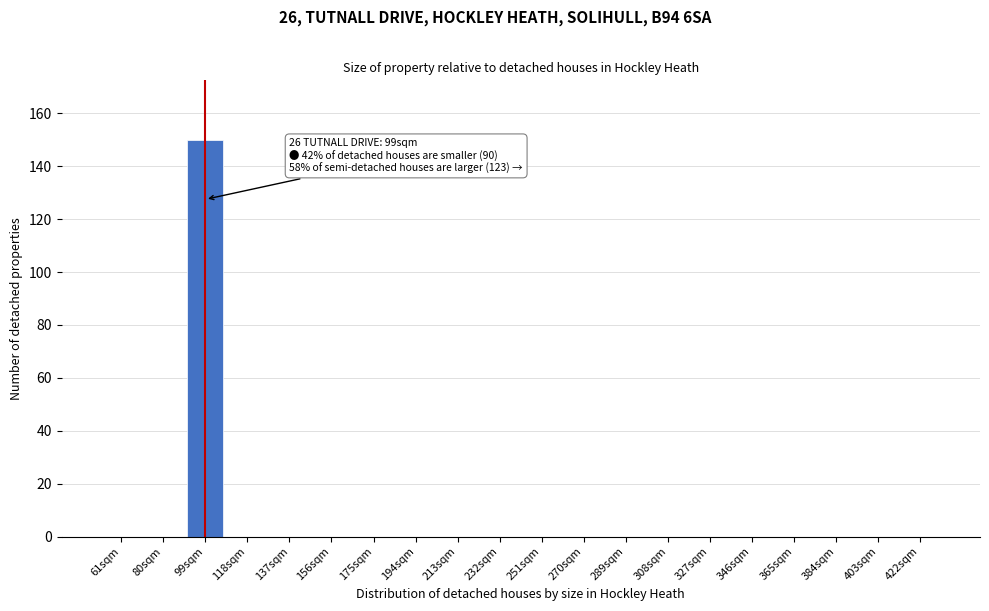

Reading right to left, extract all data points from this chart.

422sqm=0	403sqm=0	384sqm=0	365sqm=0	346sqm=0	327sqm=0	308sqm=0	289sqm=0	270sqm=0	251sqm=0	232sqm=0	213sqm=0	194sqm=0	175sqm=0	156sqm=0	137sqm=0	118sqm=0	99sqm=150	80sqm=0	61sqm=0